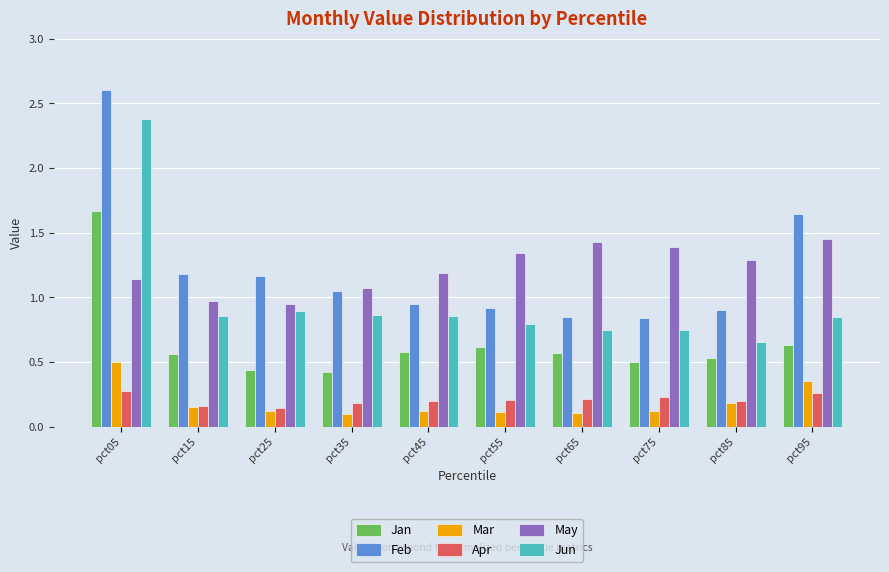

What is the sum of the Feb values at pct65 and pct45?

1.8